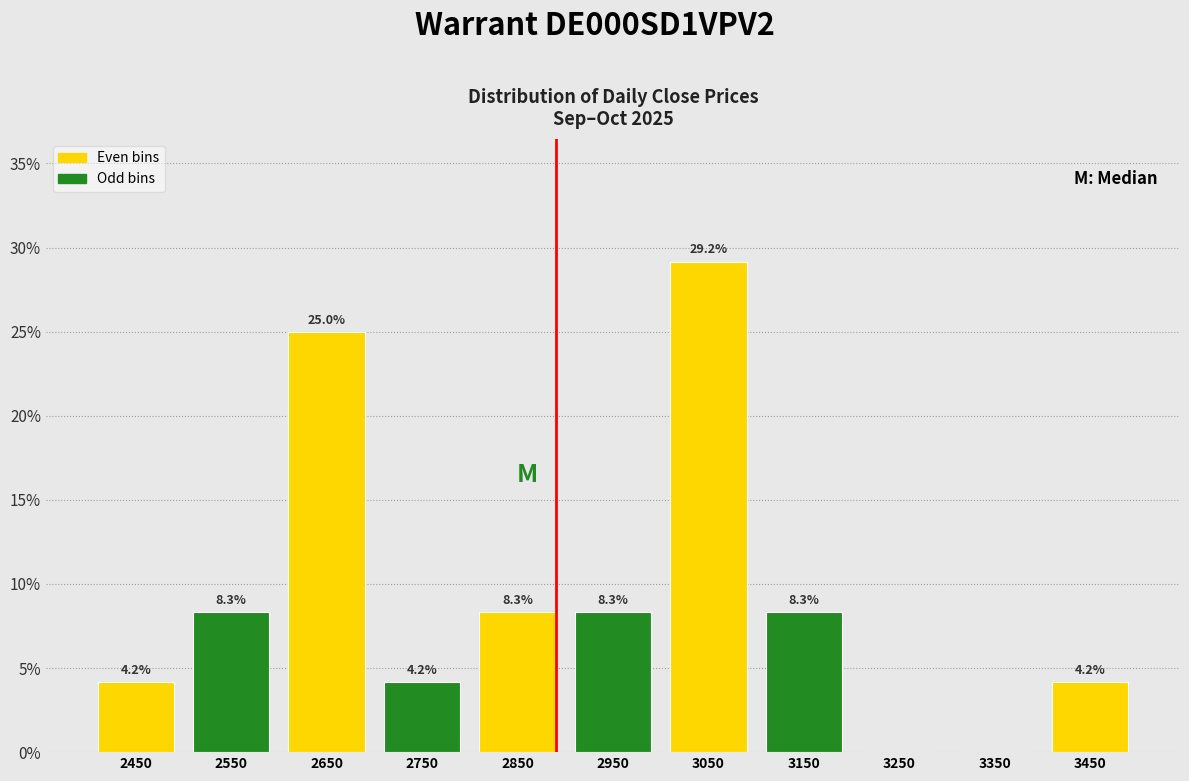

Which range on the x-axis has the tallest bar?

3000 to 3100